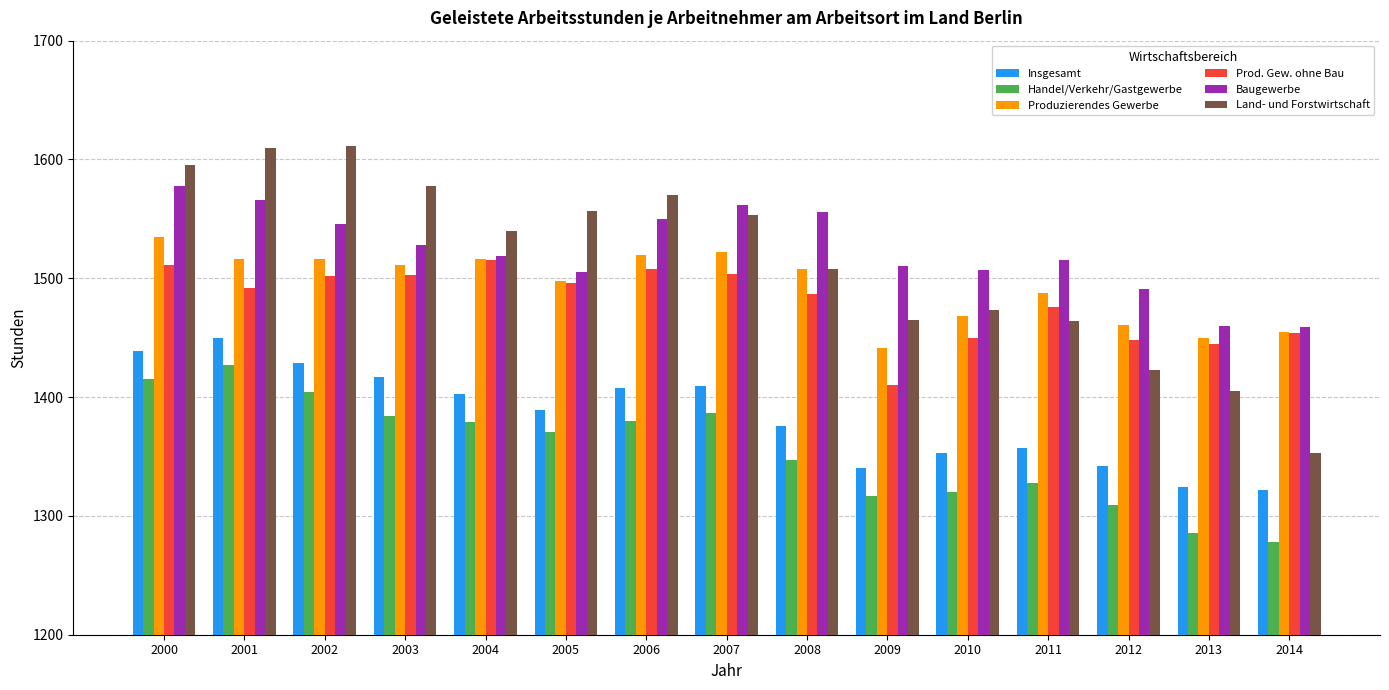

What is the value of the Baugewerbe bar at the 3rd from the left?

1546